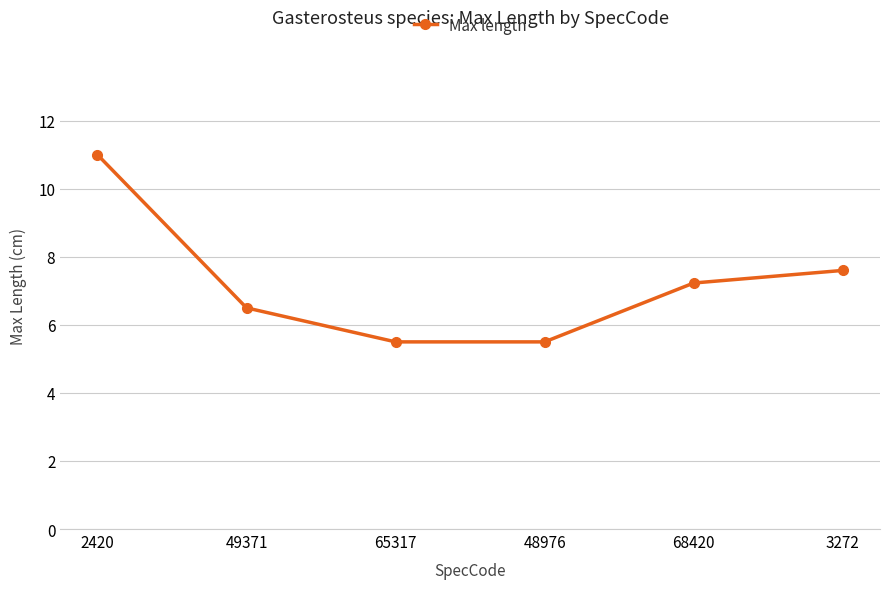

Which category has the highest value across all series?

2420